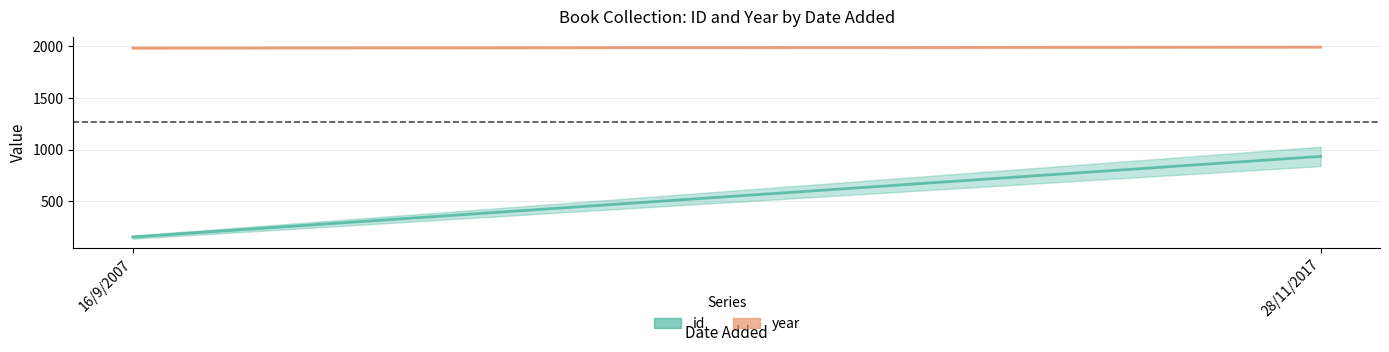

What is the difference between the year values at 28/11/2017 and 16/9/2007?

9